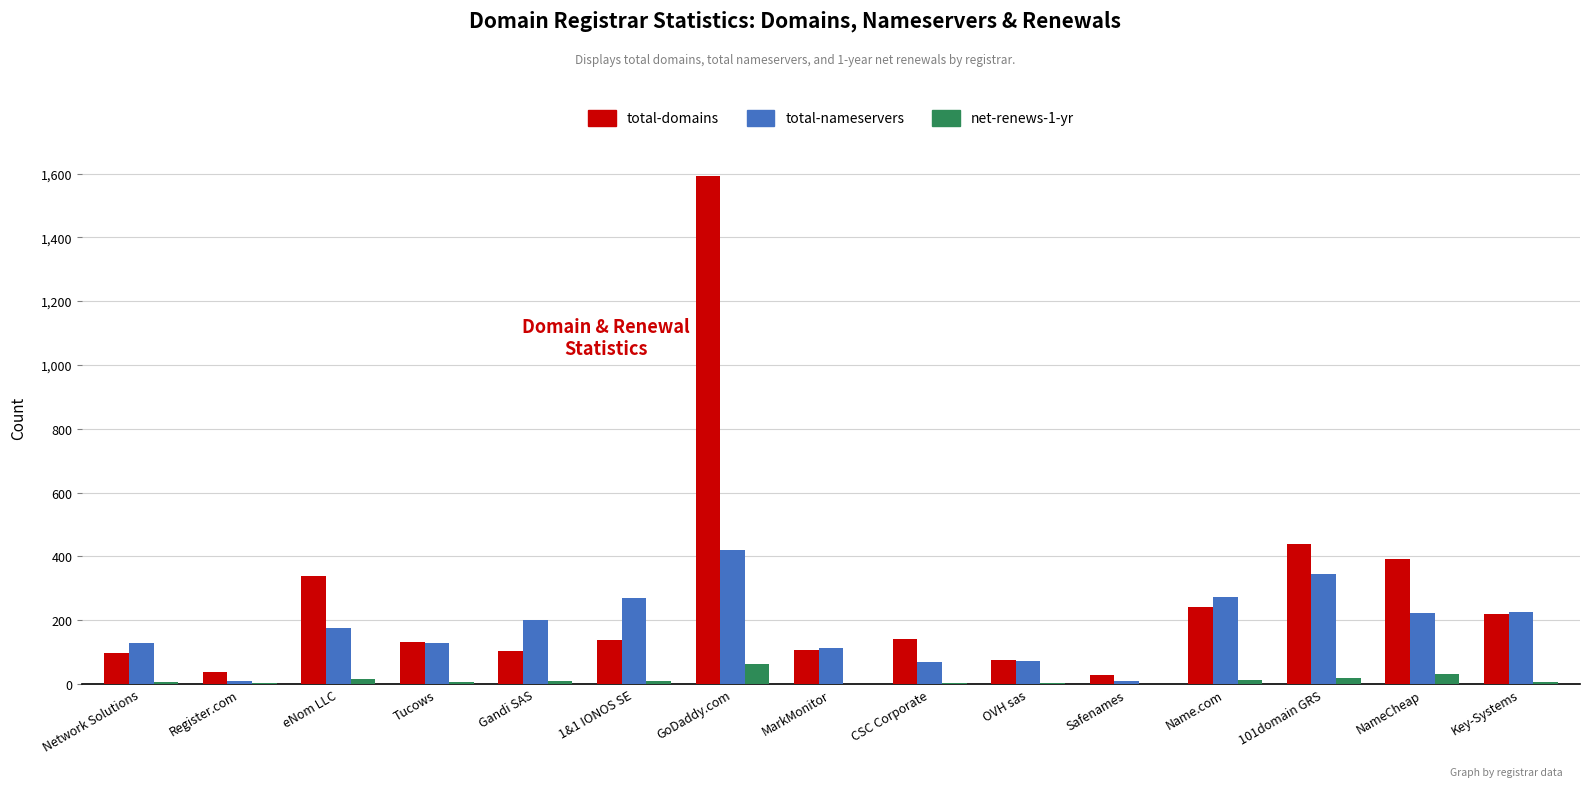

Which series has the largest total across all categories?

total-domains